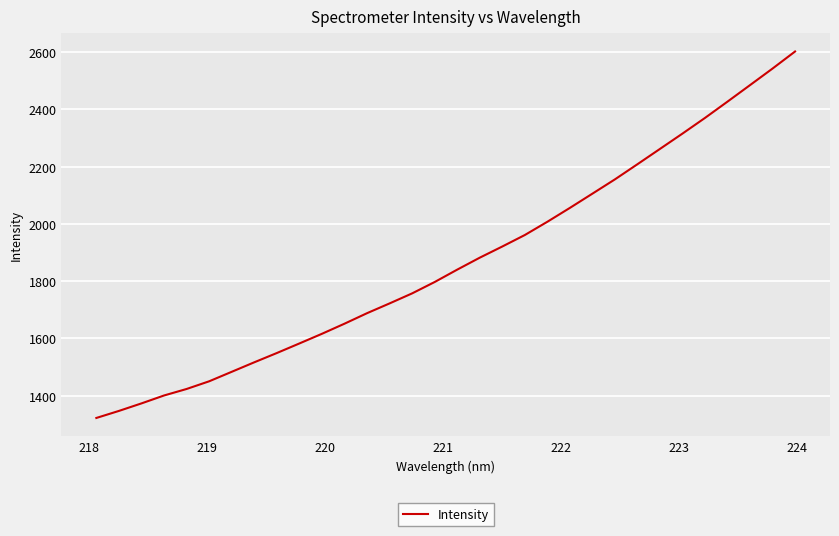

What is the maximum value shown in the chart?

2602.6